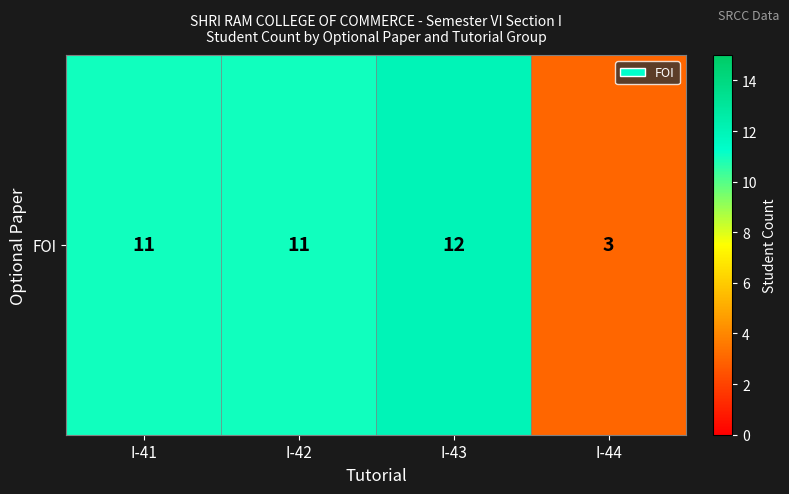

Which has a higher value, I-44 or I-42?

I-42